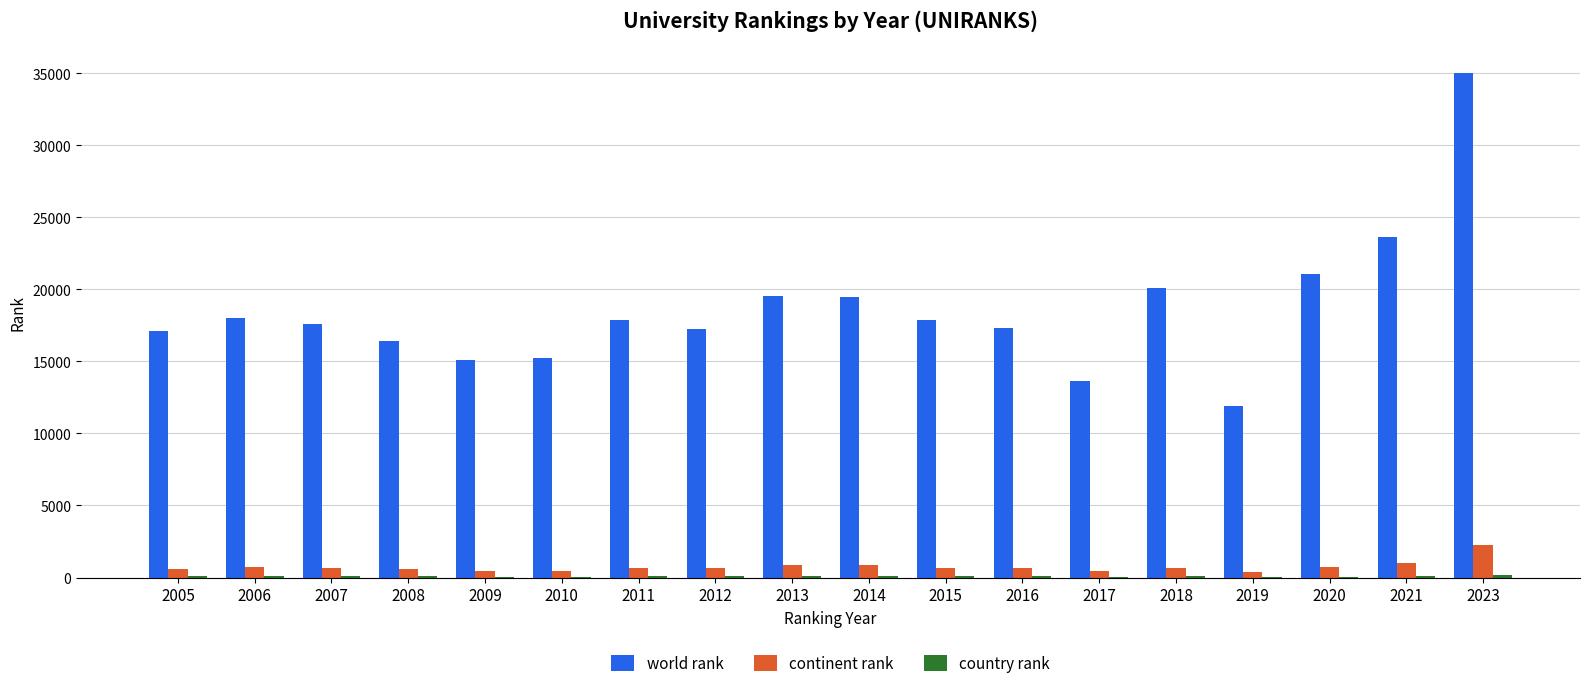

Which series has the largest total across all categories?

world rank